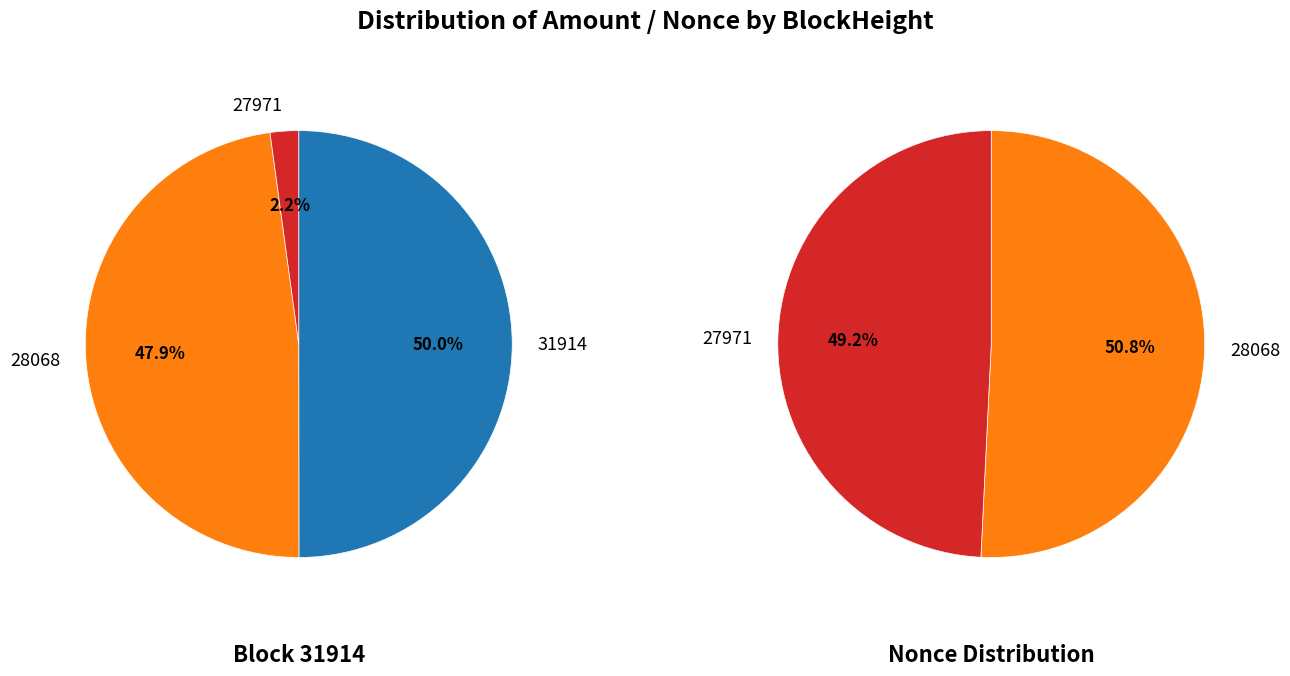

What is the total percentage of 28068 and 27971?

100.0%